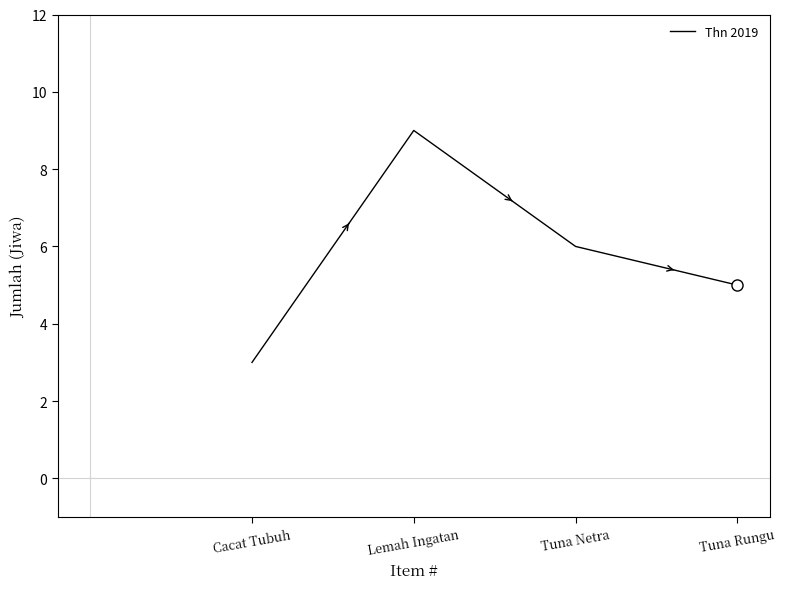

What is the sum of all values?

23